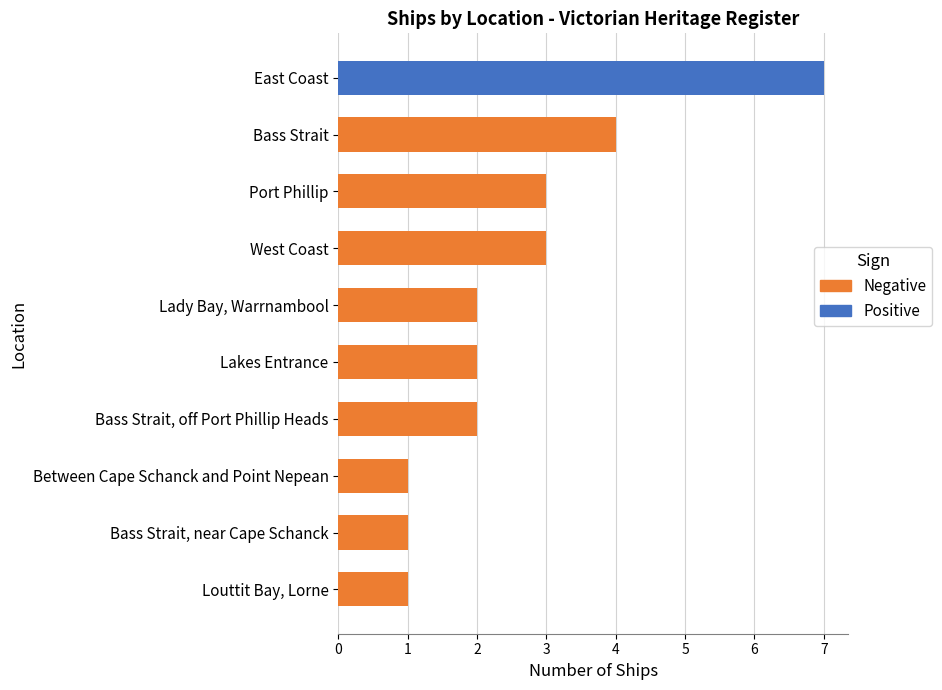

What is the approximate value at Port Phillip?

3